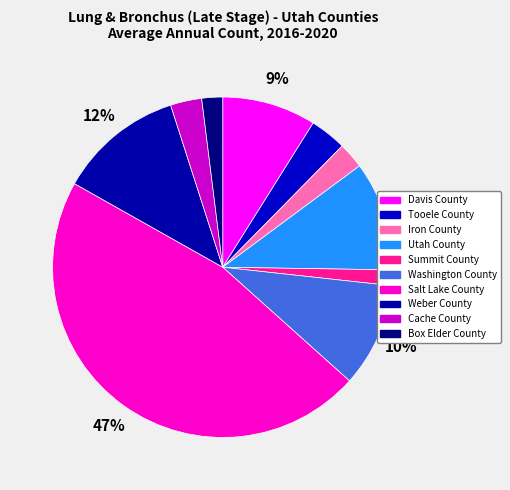

To the nearest percent, what portion does Tooele County represent?

3%